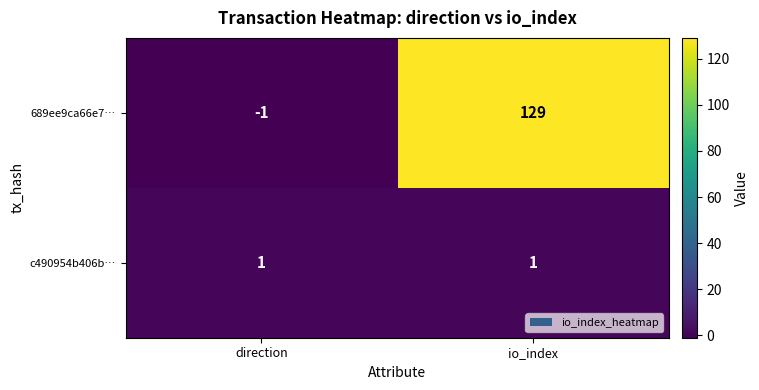

What is the greatest value displayed?

129